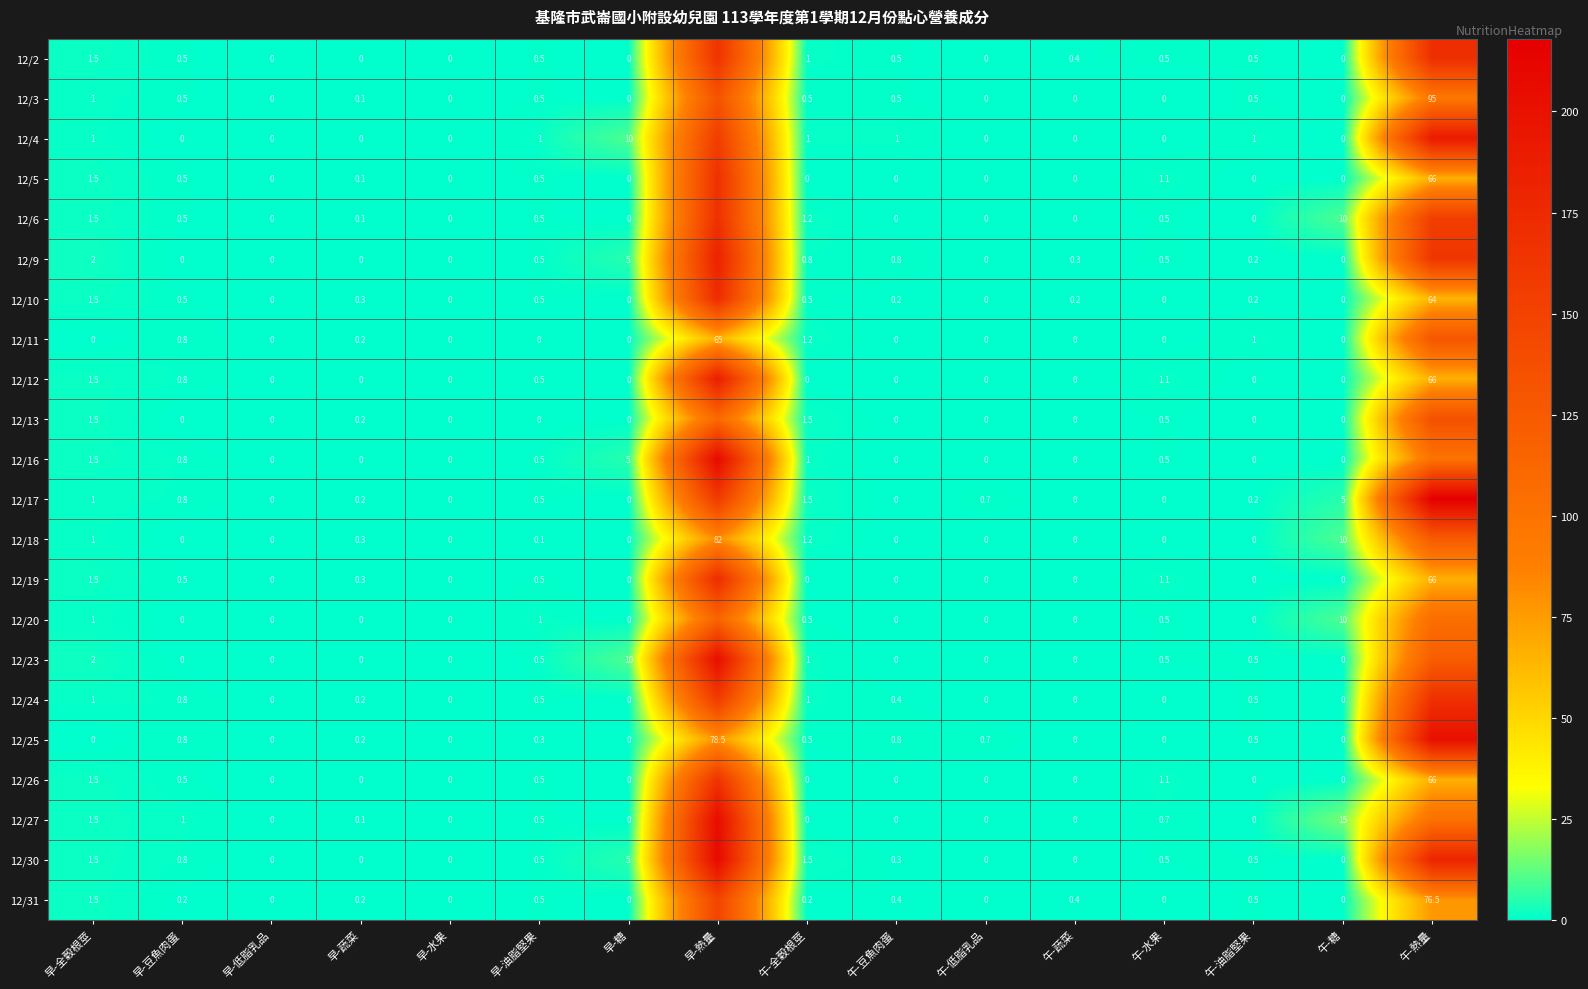

What is the total value across all series at 早-糖?

35.0